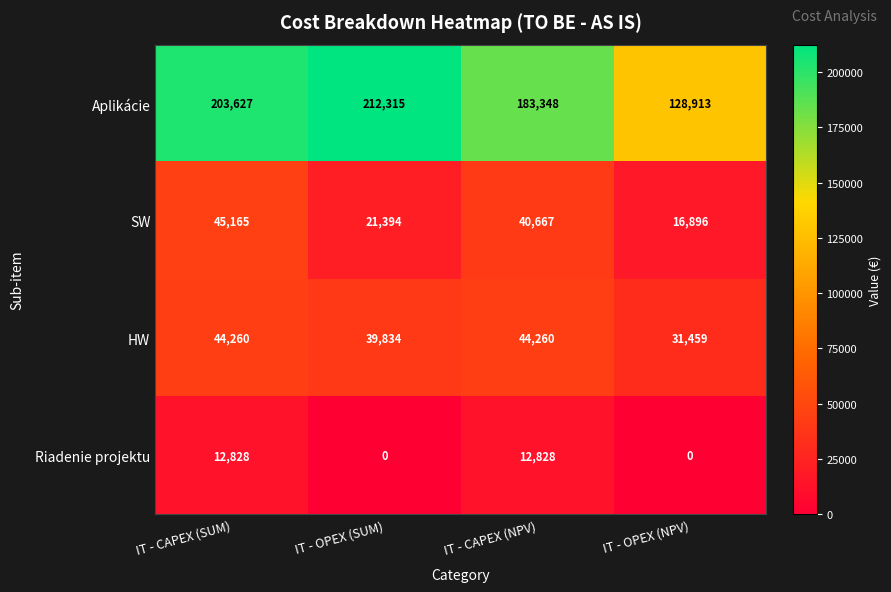

What is the minimum value for HW?

31459